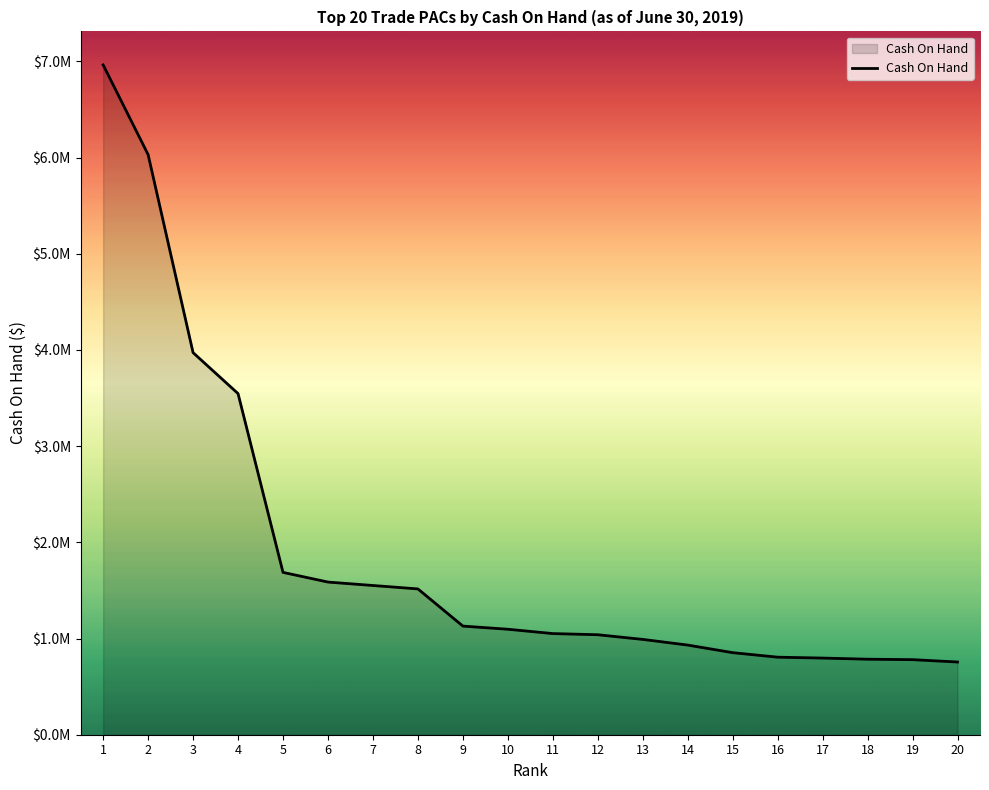

At which category does the chart reach its minimum across all series?

20